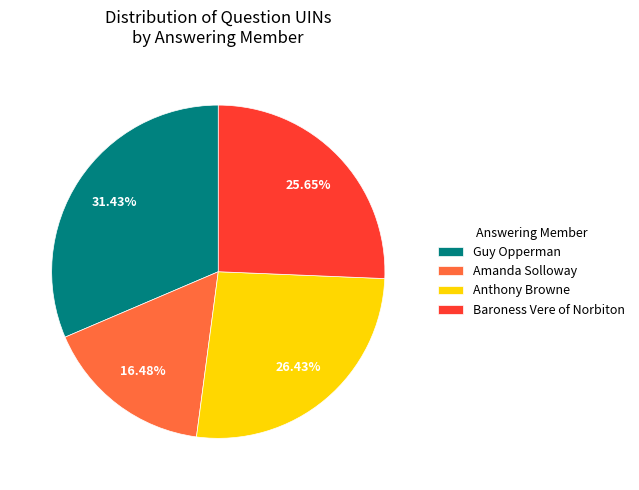

Is Amanda Solloway the majority of the pie?

No